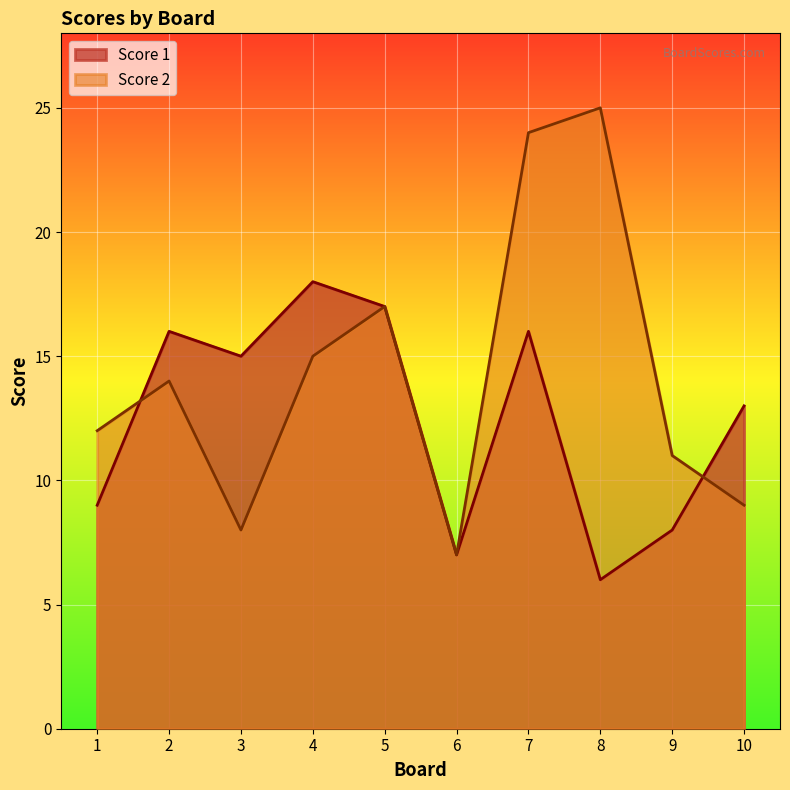

Is it true that Score 1 equals 15 at 1?

False